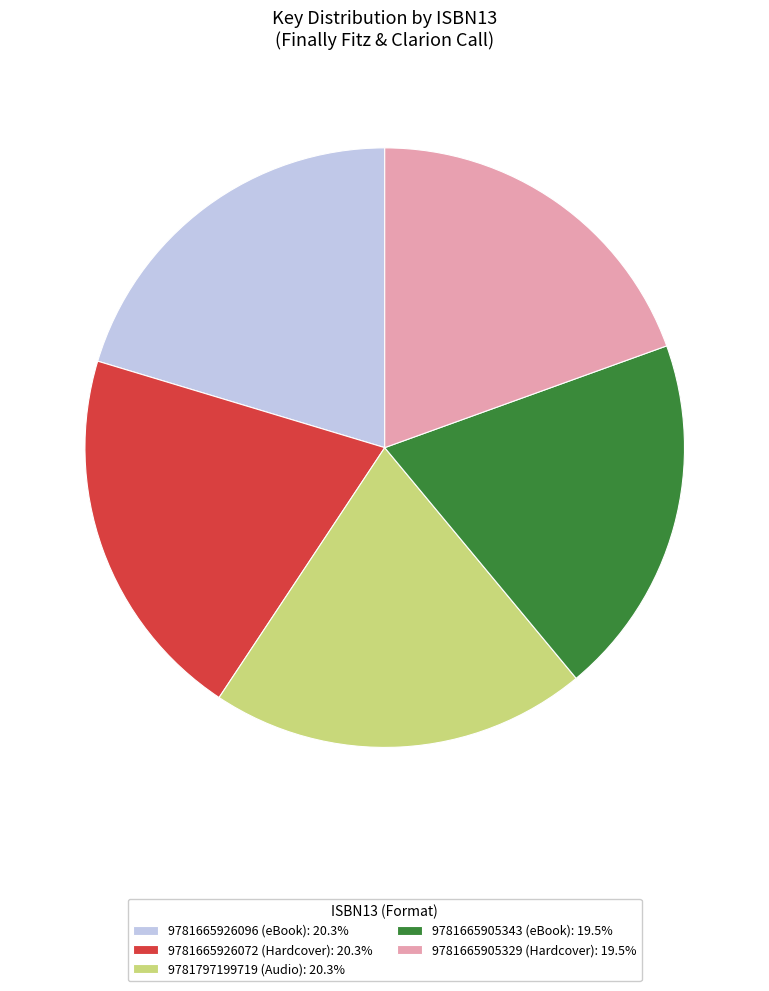

Do 9781665905343 (eBook): 19.5% and 9781665905329 (Hardcover): 19.5% together represent more than half of the pie?

No